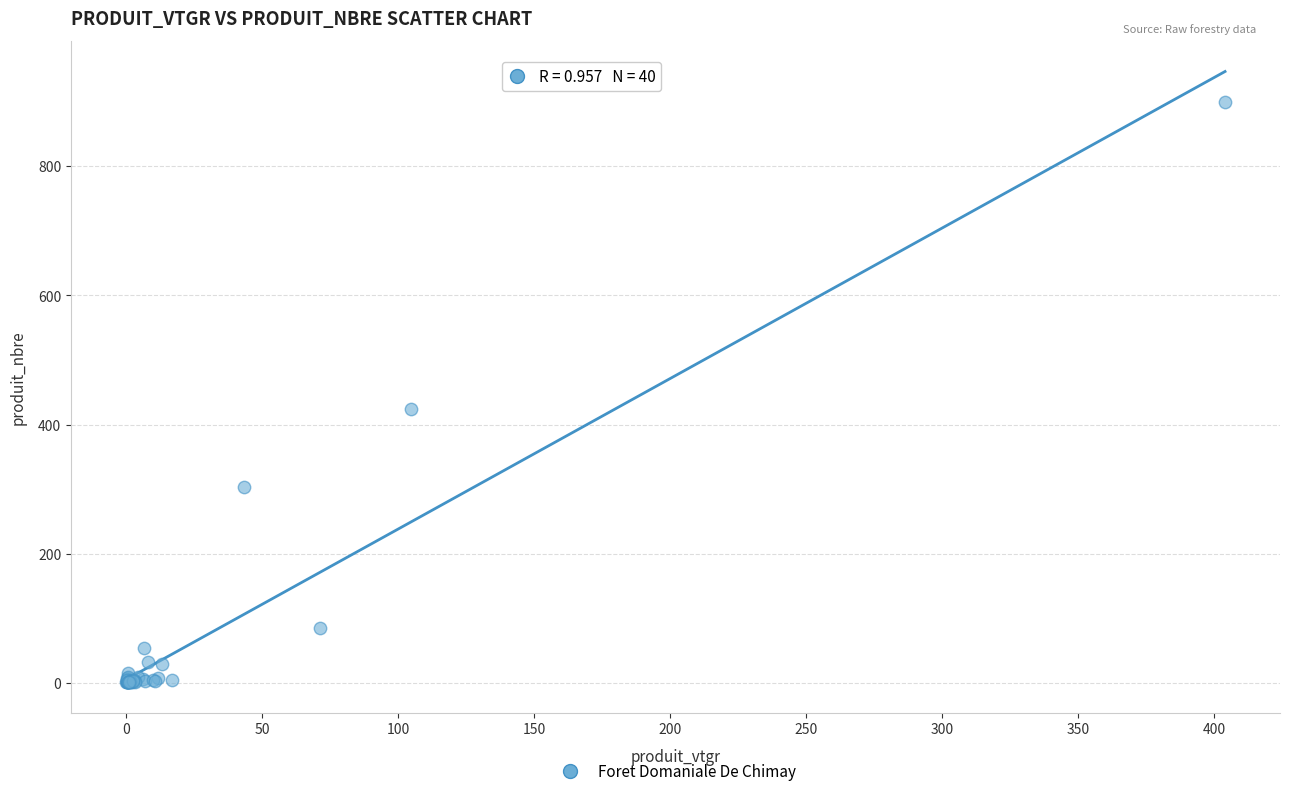

What Y value in the scatter plot is closest to 450?

424